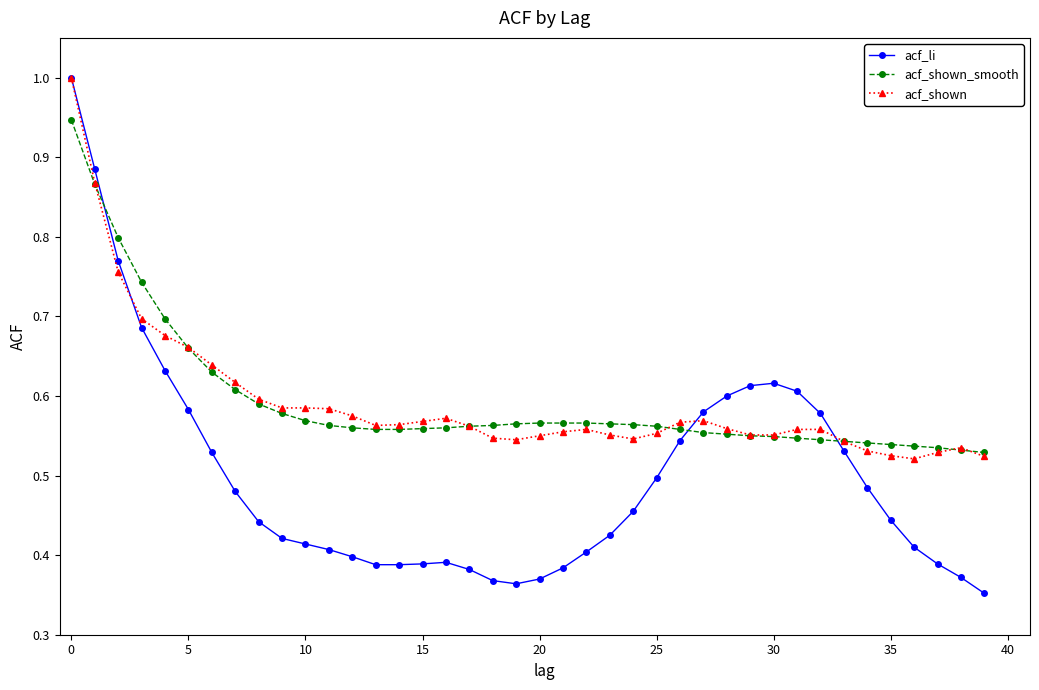

True or false: acf_li has more than 1 interior local peaks.

True